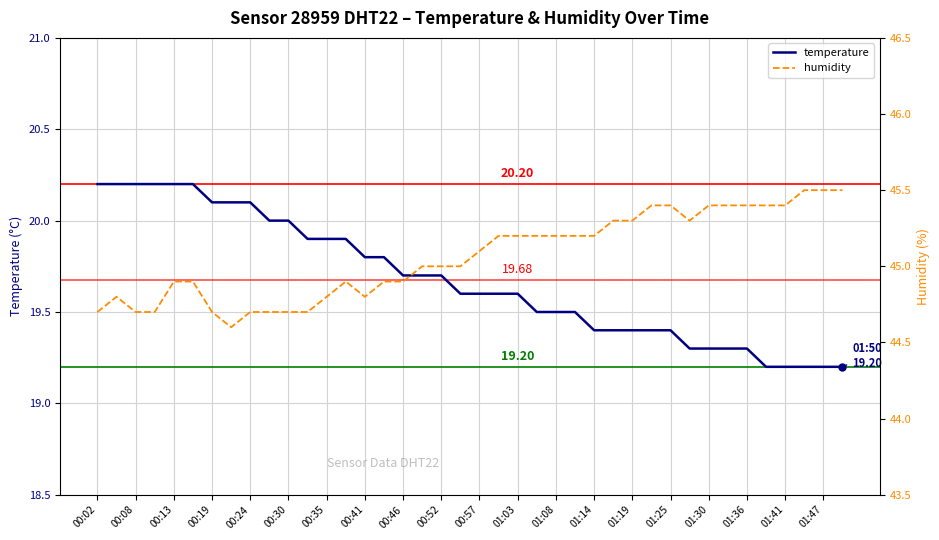

True or false: humidity and temperature cross at least once.

False